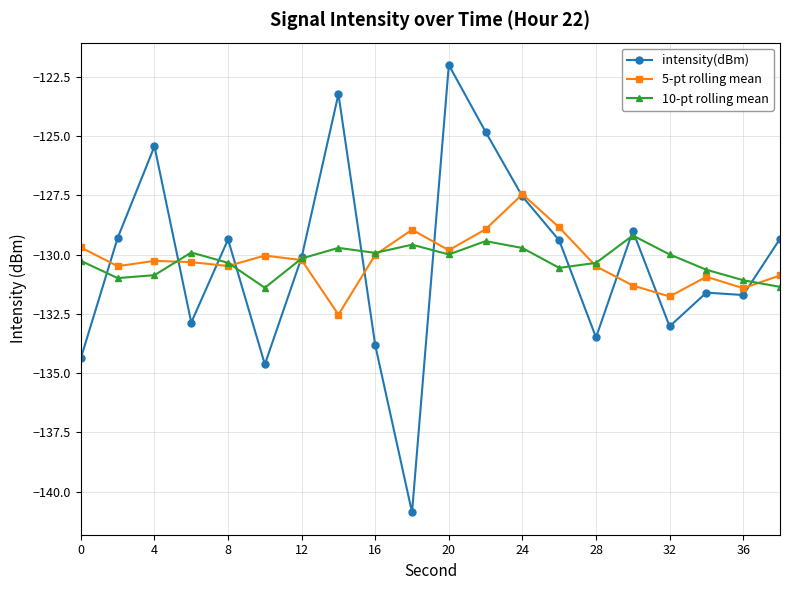

How many interior local valleys does the 10-pt rolling mean series have?

5